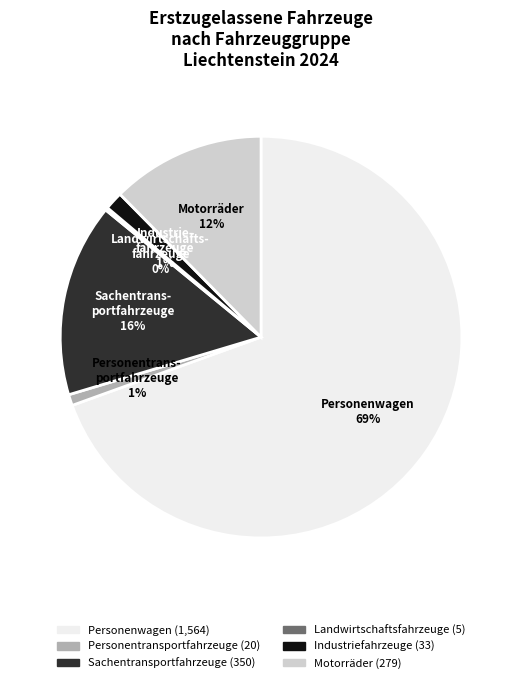

Do Motorräder and Personentransportfahrzeuge together represent more than half of the pie?

No